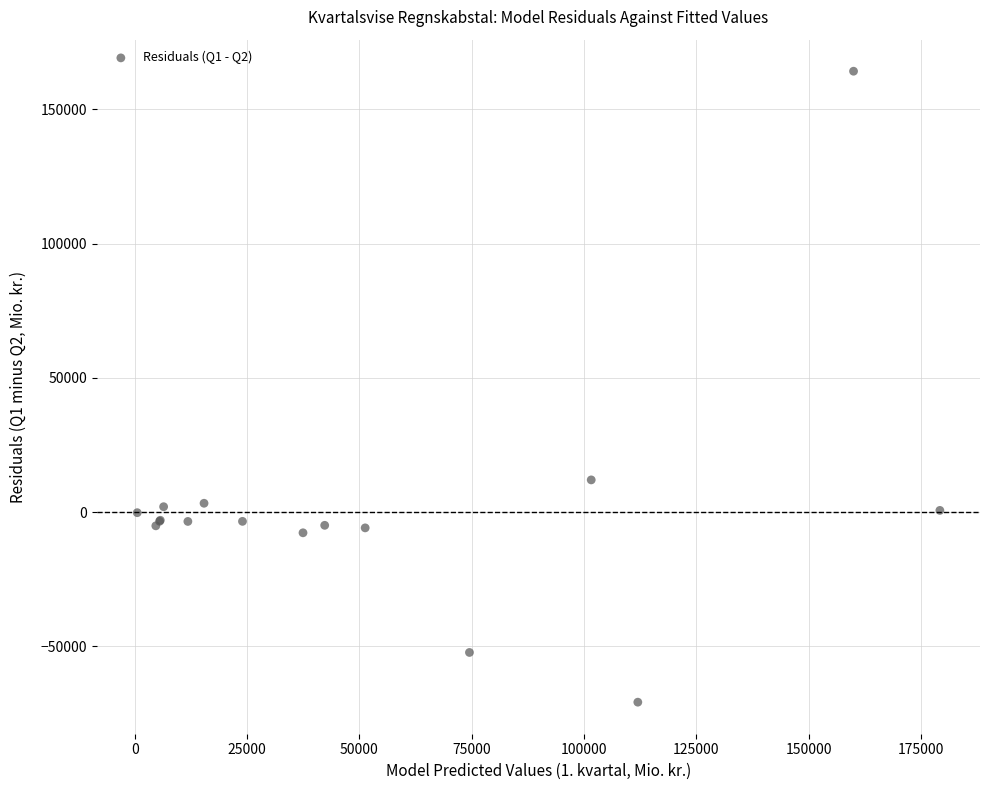

What Y value in the scatter plot is closest to 46689?

11985.1